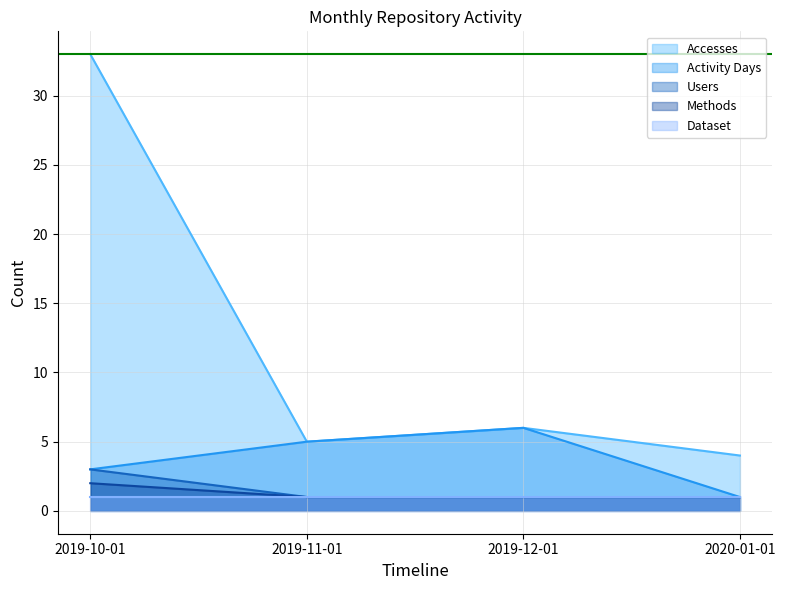

Does the chart have visible grid lines?

Yes